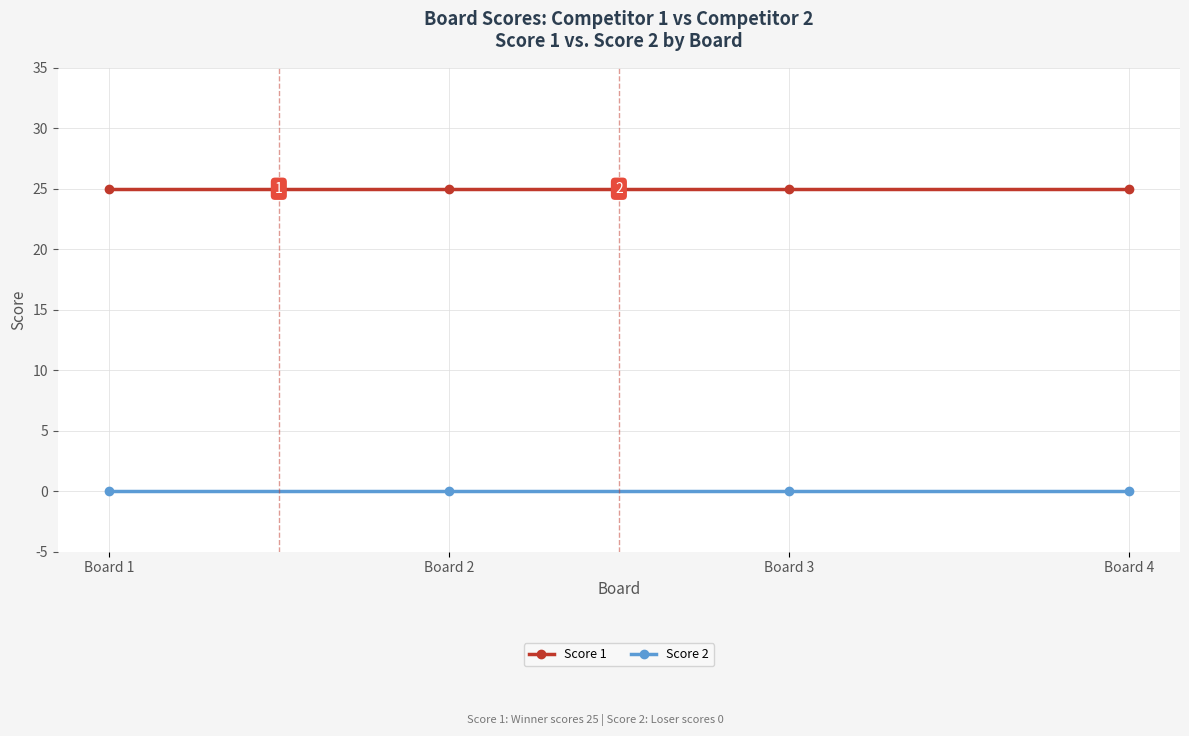

Reading left to right, what are all the values shown in this chart?

Score 1: Board 1=25	Board 2=25	Board 3=25	Board 4=25
Score 2: Board 1=0	Board 2=0	Board 3=0	Board 4=0